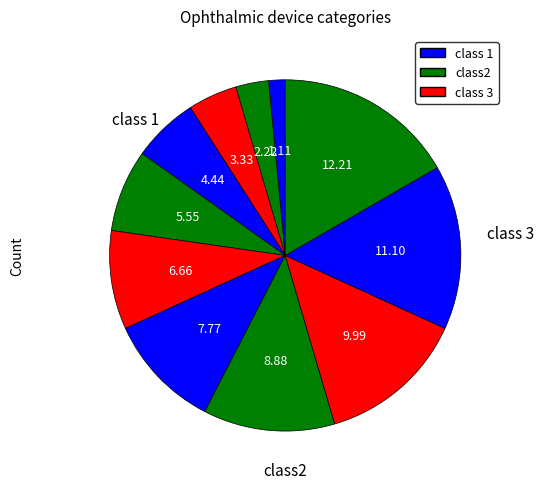

To the nearest percent, what is the difference between the largest and smallest slice percentages?

15%